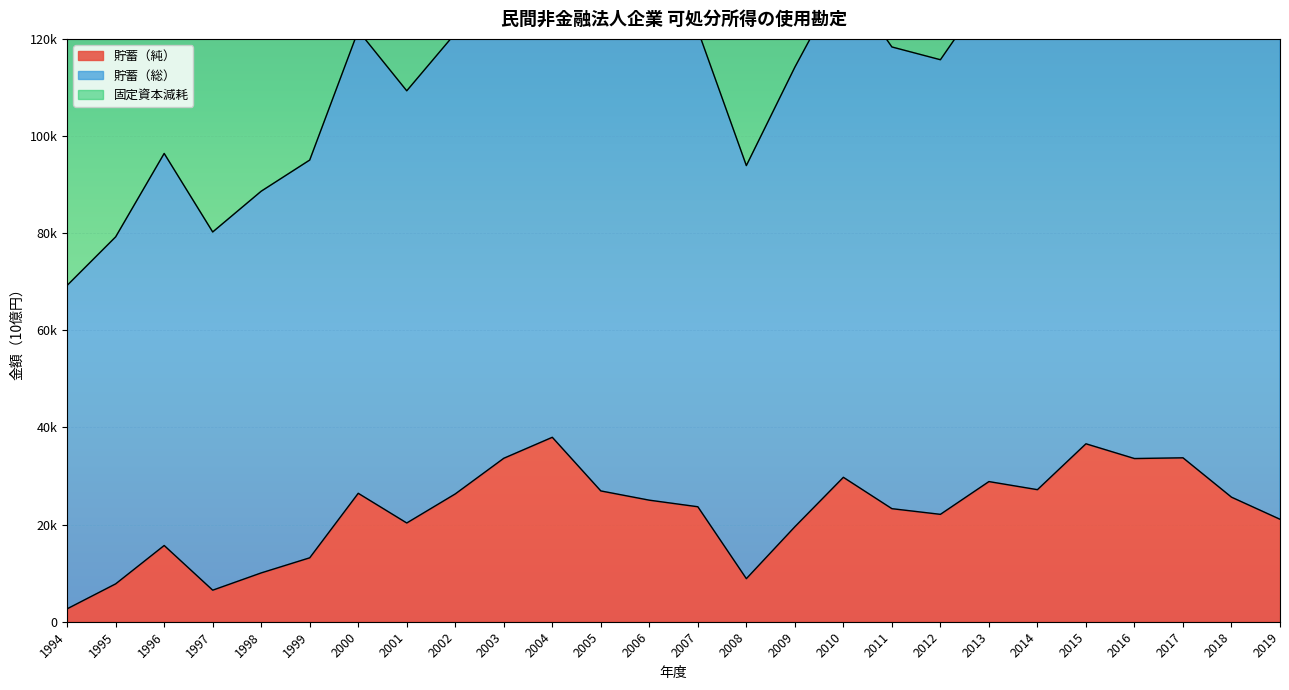

Which has a higher value, 2008 or 2009?

2009